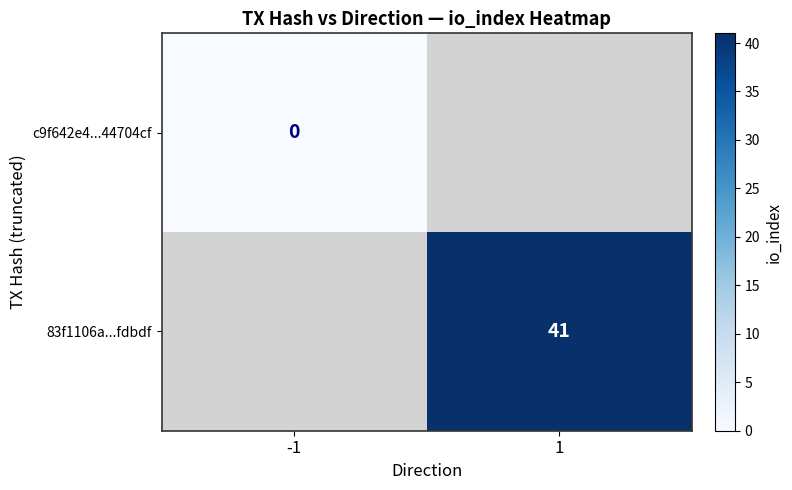

The value of 83f1106a...fdbdf at 1 is 56. True or false?

False